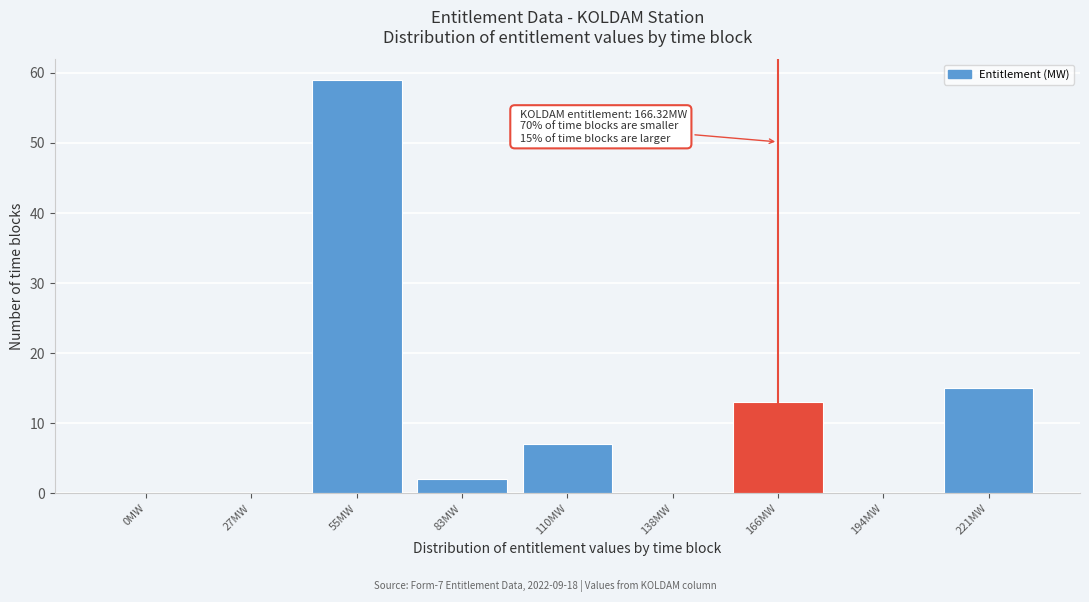

Reading left to right, what are all the values shown in this chart?

0MW=0	27MW=0	55MW=59	83MW=2	110MW=7	138MW=0	166MW=13	194MW=0	221MW=15